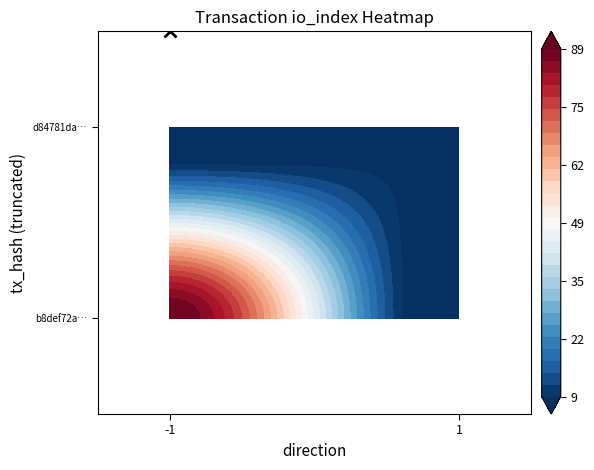

The d84781da8718d643d38da05131ffb85877f24bf series shows 4 at io_index. True or false?

False